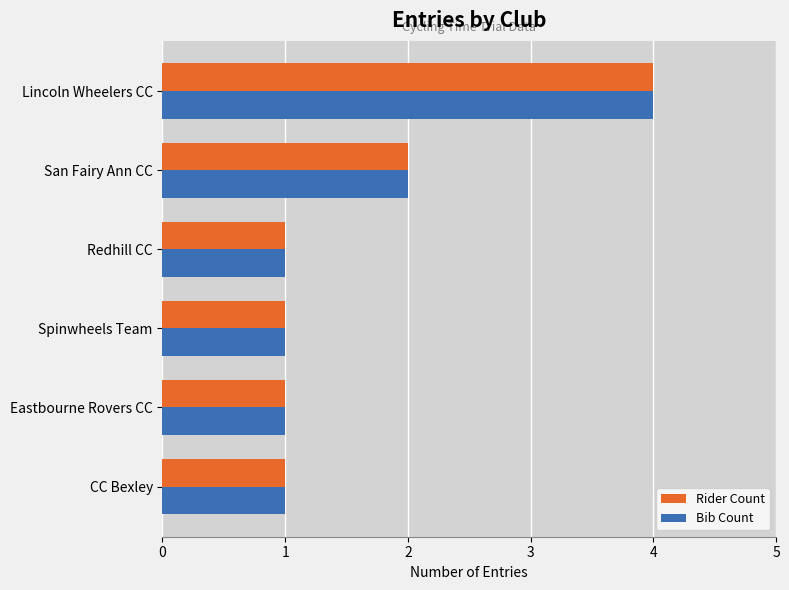

Is it true that Rider Count equals 4 at Lincoln Wheelers CC?

True